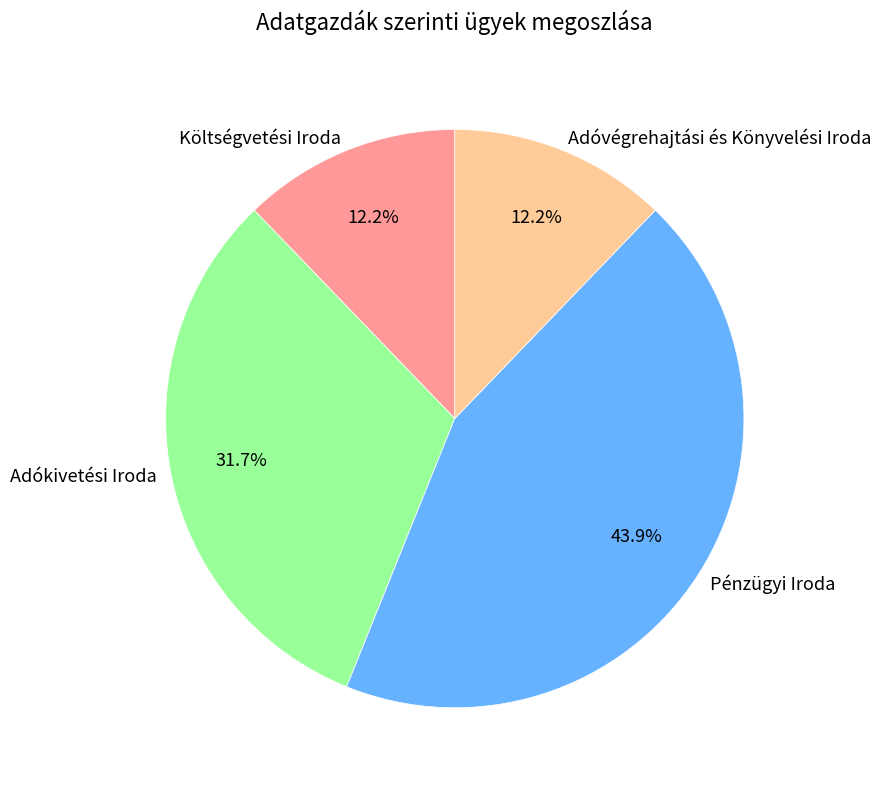

How many slices are in this pie chart?

4